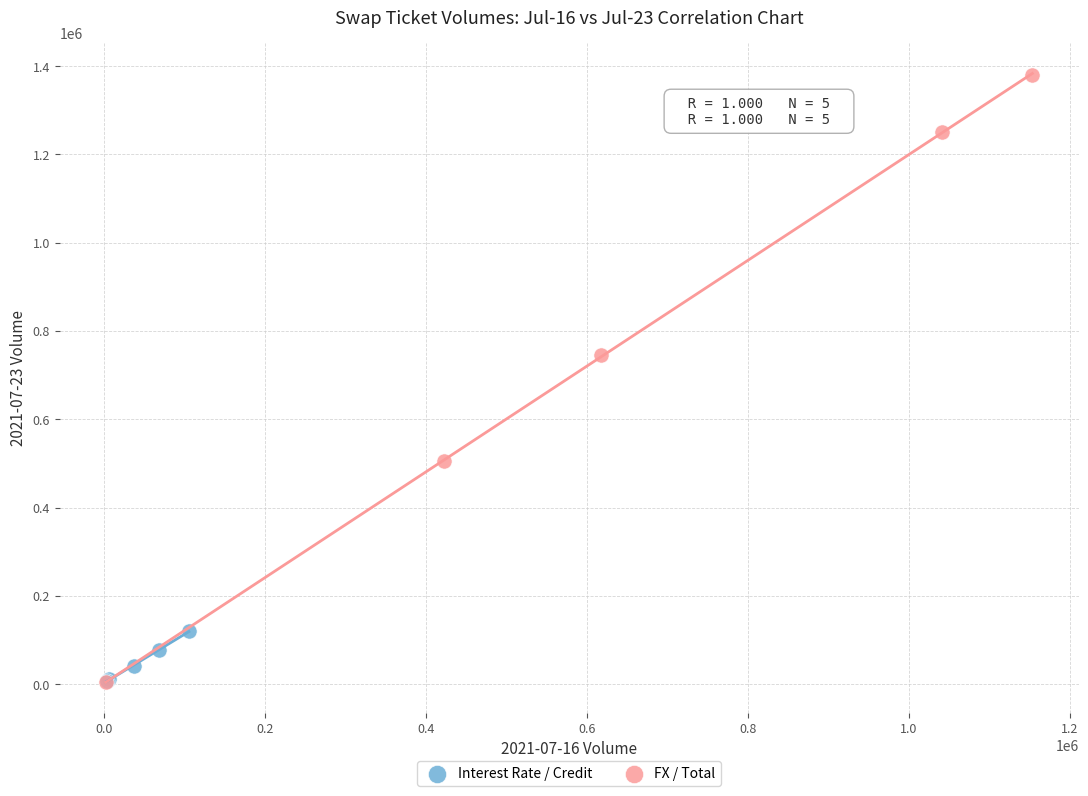

Which series reaches the maximum Y coordinate?

FX / Total